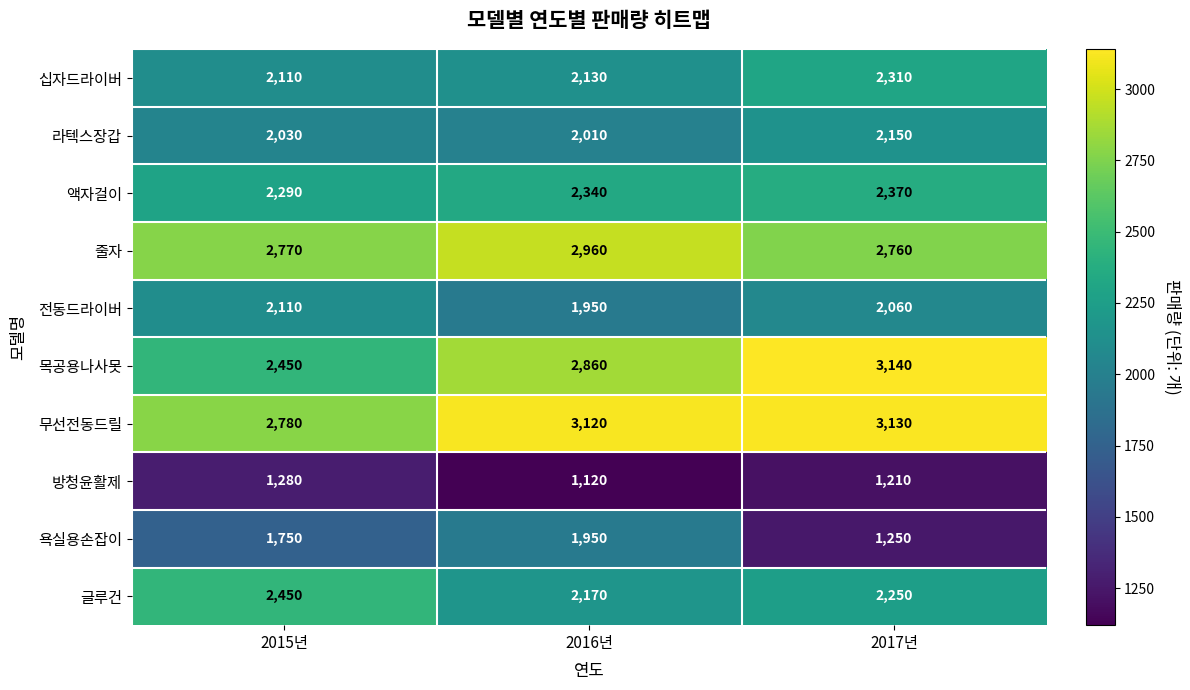

At which category does the chart reach its minimum across all series?

2016년